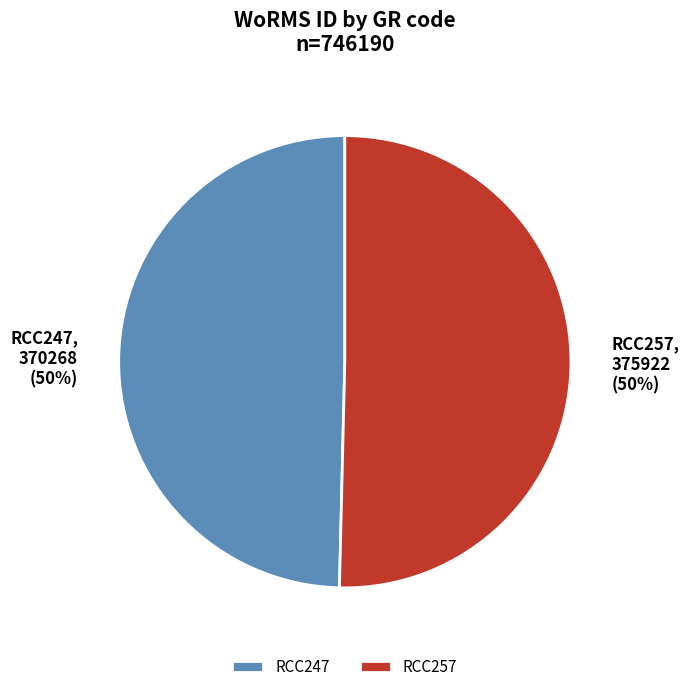

To the nearest percent, what portion does RCC257 represent?

50%